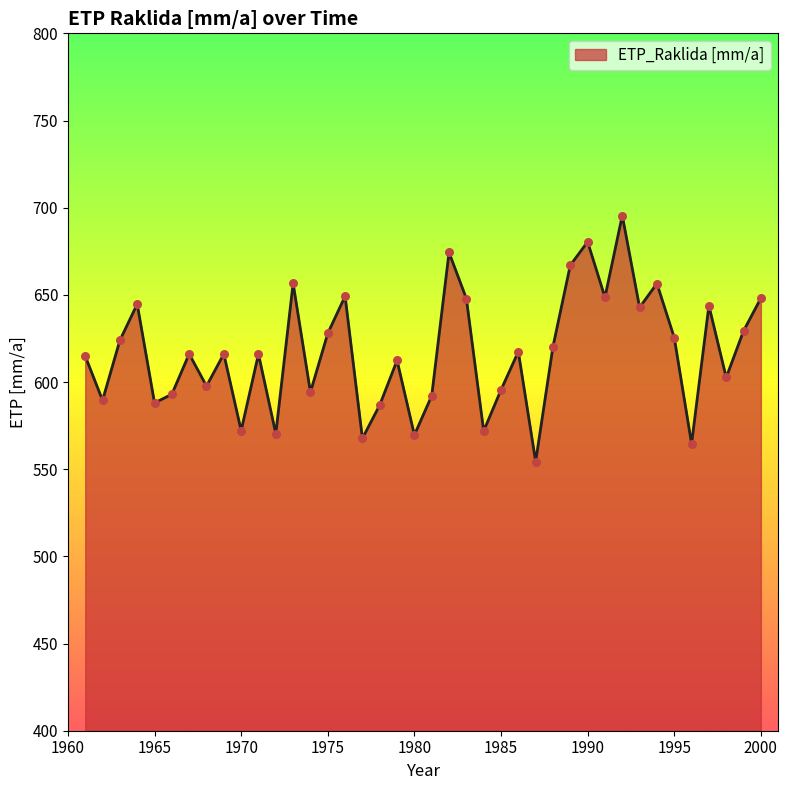

What is the minimum value shown in the chart?

554.4